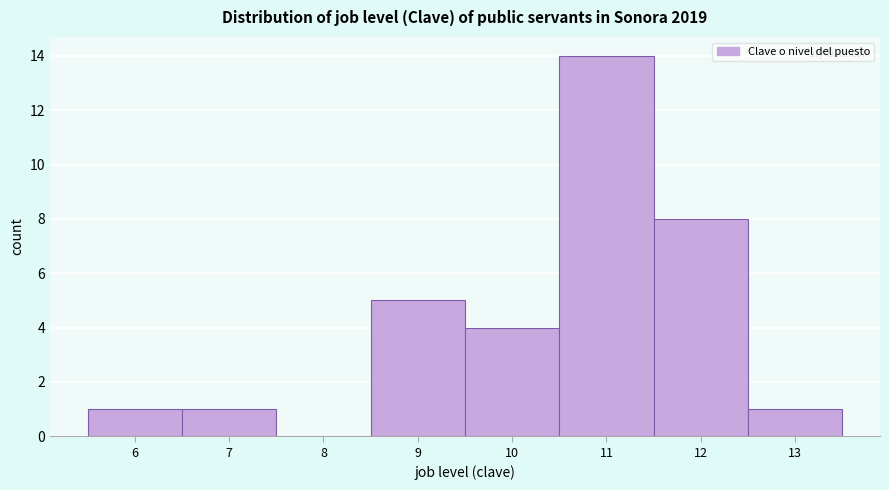

Over which range of the x-axis is the bar tallest?

10.5 to 11.5